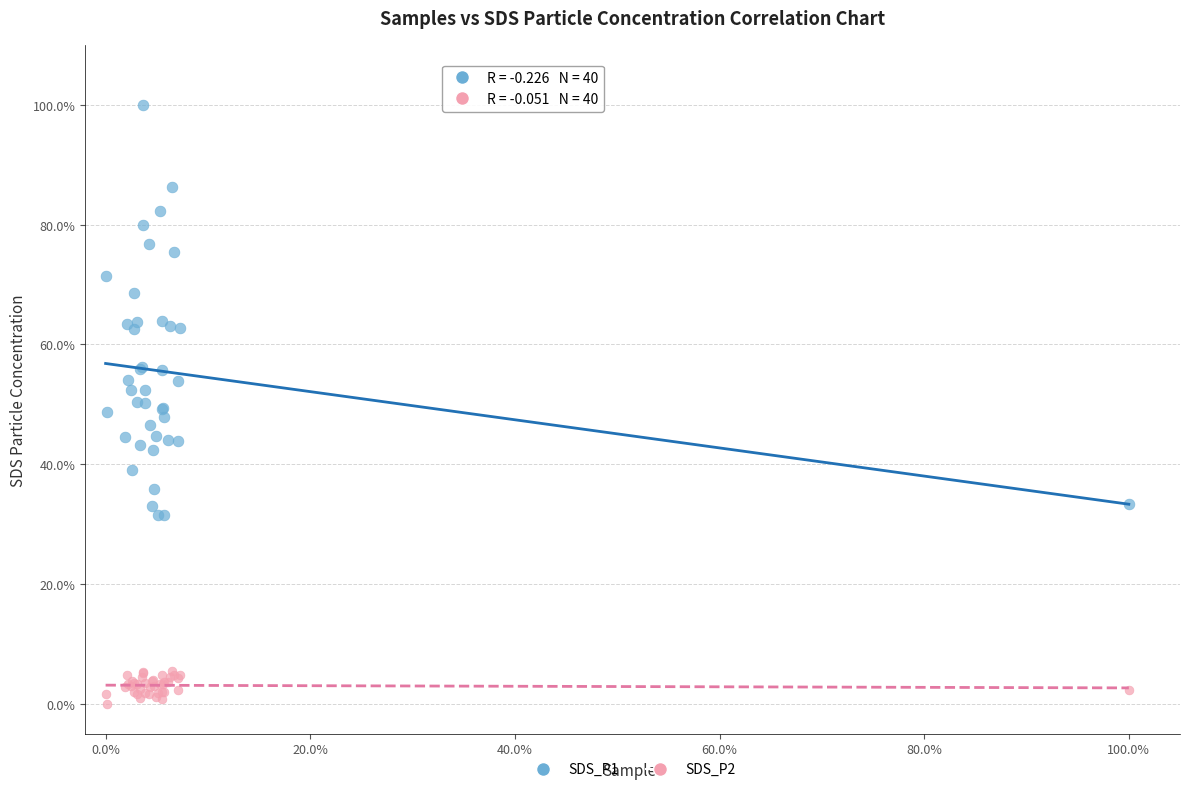

Which series has the largest Y range (max minus min)?

SDS_P1